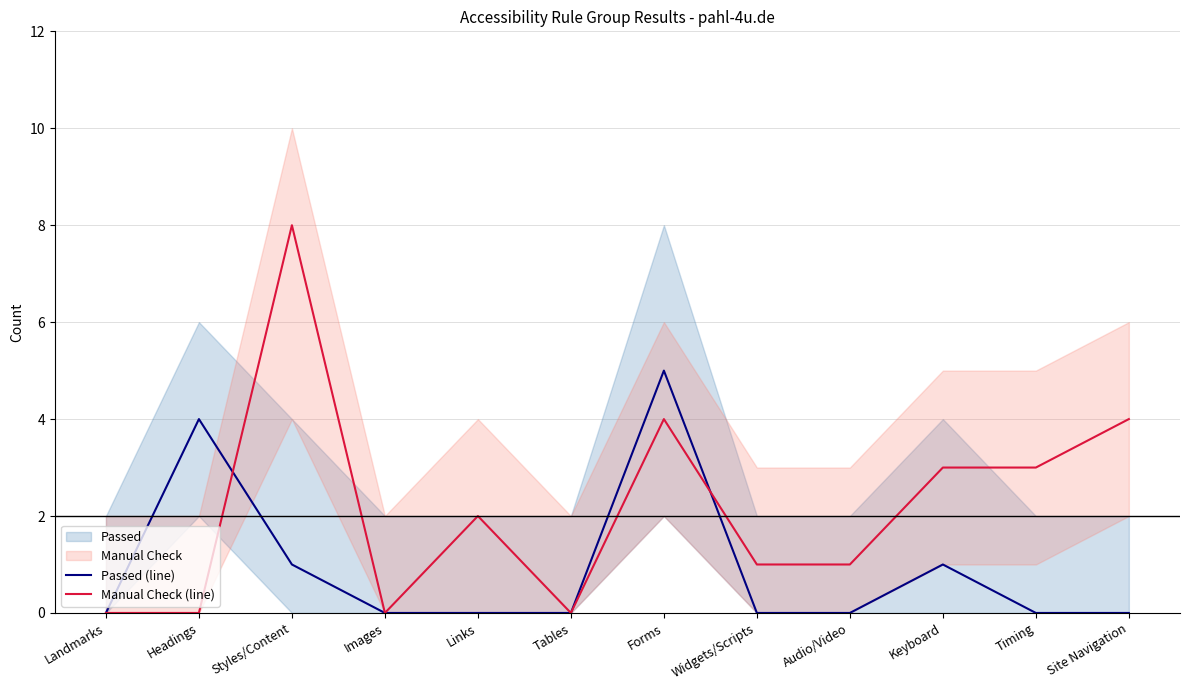

How many times do Passed (line) and Manual Check (line) cross each other?

2